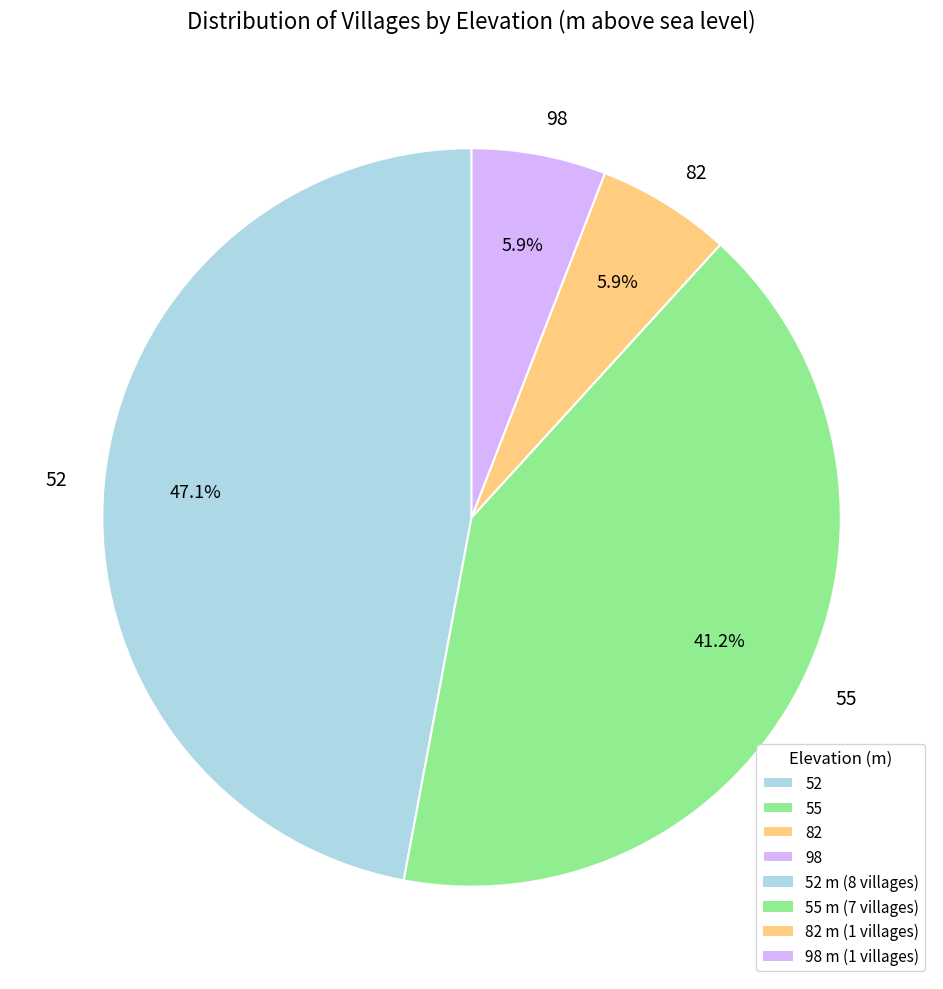

Which category has the biggest portion of the pie?

52